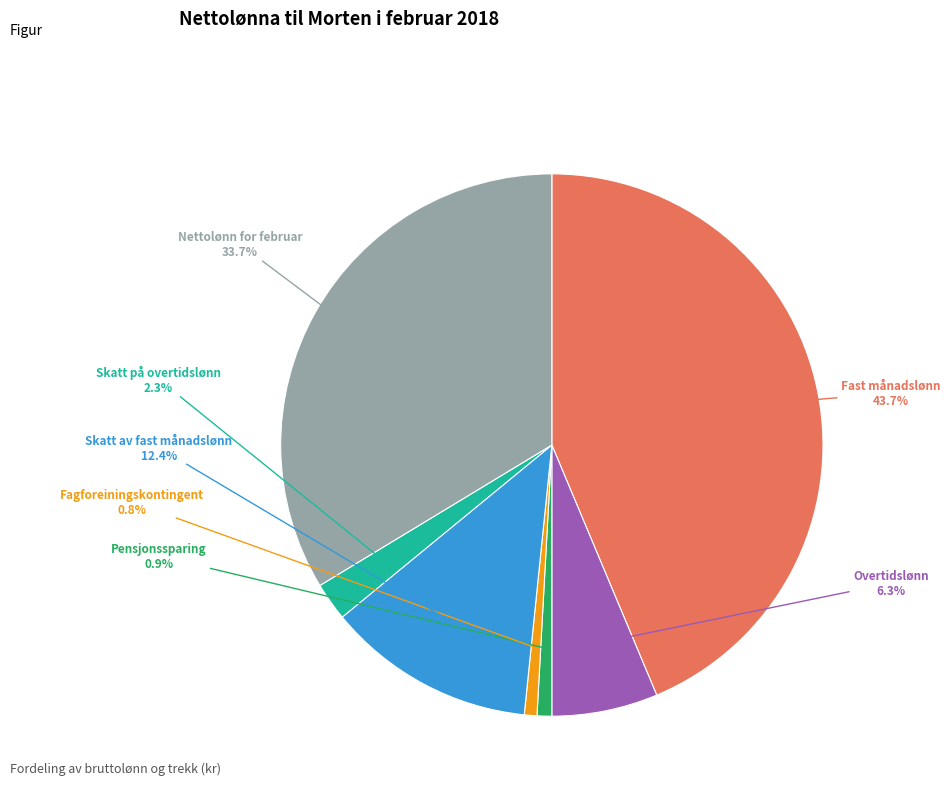

Is it true that Fast månadslønn is 44% of the pie?

True